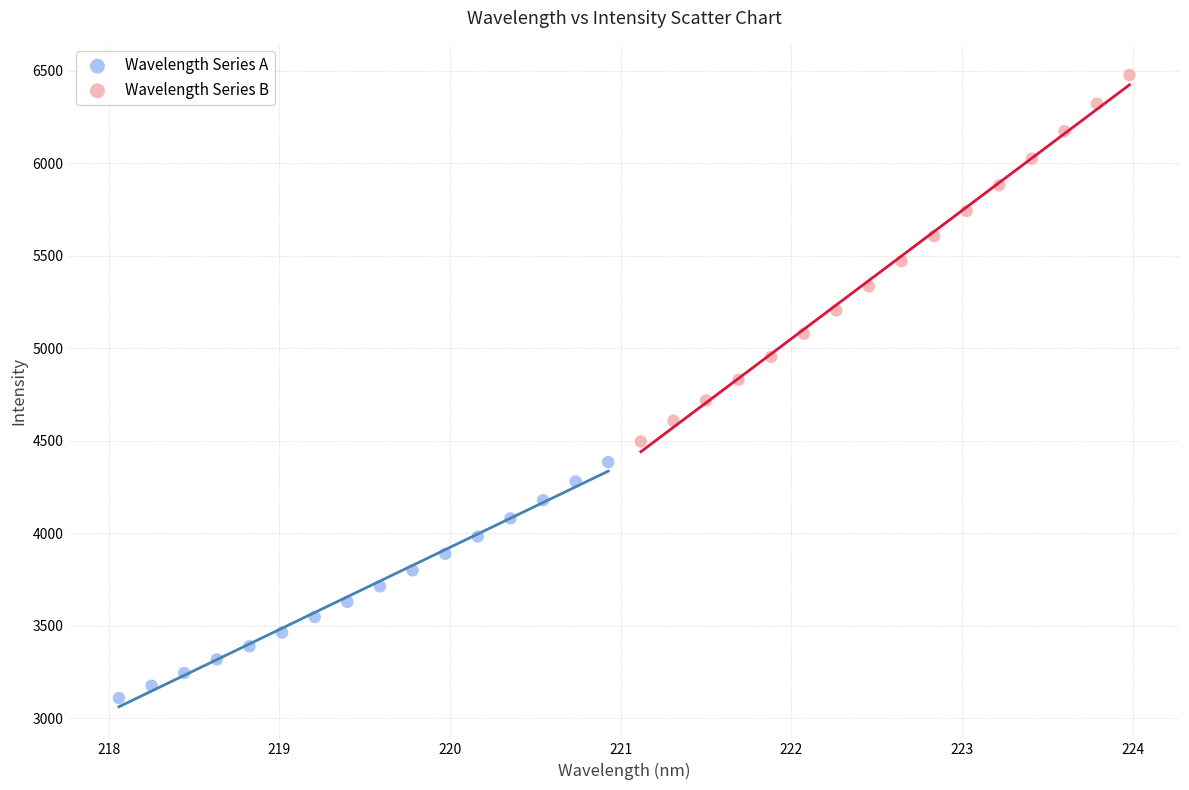

Which series contains the highest Y value?

Wavelength Series B